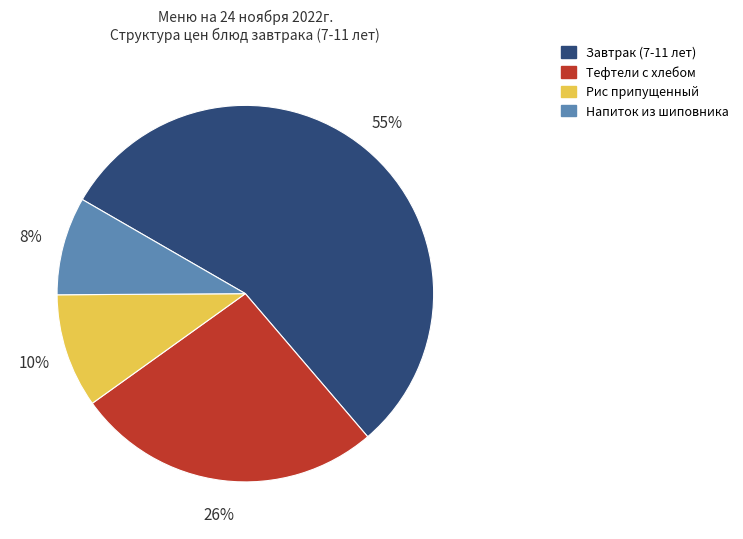

What is the ratio of the value at Рис припущенный to the value at Тефтели c хлебом?

0.4